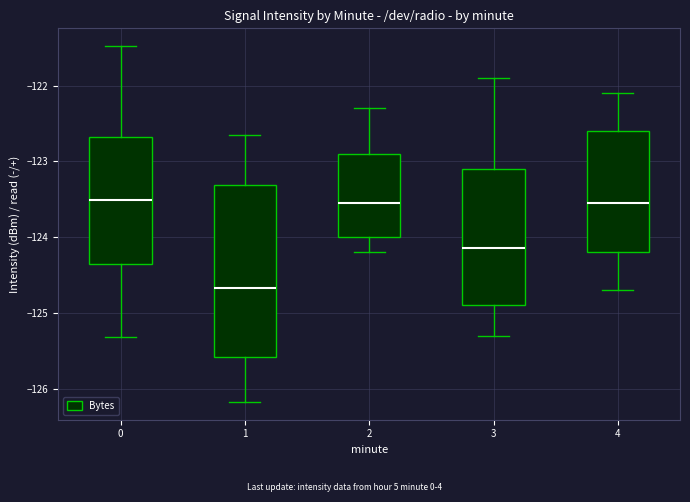

Reading left to right, transcribe this box plot: for each box, give where its median line is, the range the box spans, and where its two whiskers end, as read against the y-axis. The values are not printed on the chart, so give them approximately, as read against the axis.

0: median -123.5, box -124.4 to -122.7, whiskers -125.3 to -121.5
1: median -124.7, box -125.6 to -123.3, whiskers -126.2 to -122.6
2: median -123.5, box -124.0 to -122.9, whiskers -124.2 to -122.3
3: median -124.1, box -124.9 to -123.1, whiskers -125.3 to -121.9
4: median -123.5, box -124.2 to -122.6, whiskers -124.7 to -122.1